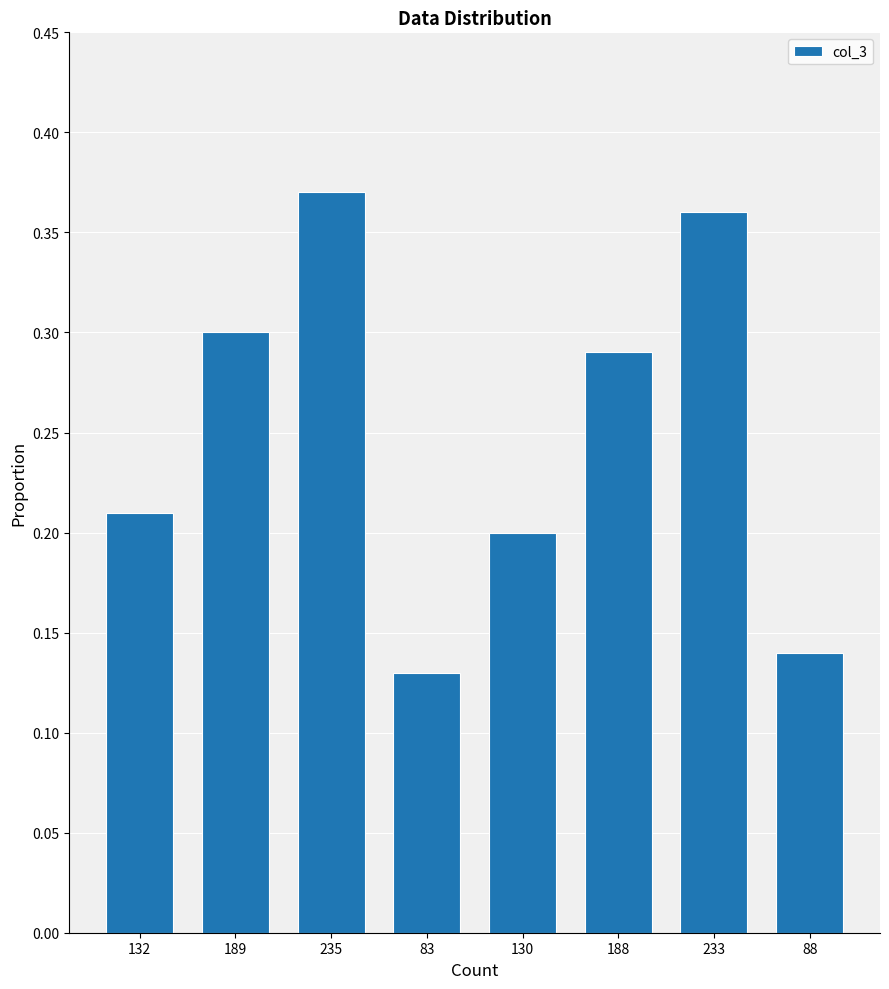

Rank the categories by value from highest to lowest.

235, 233, 189, 188, 132, 130, 88, 83